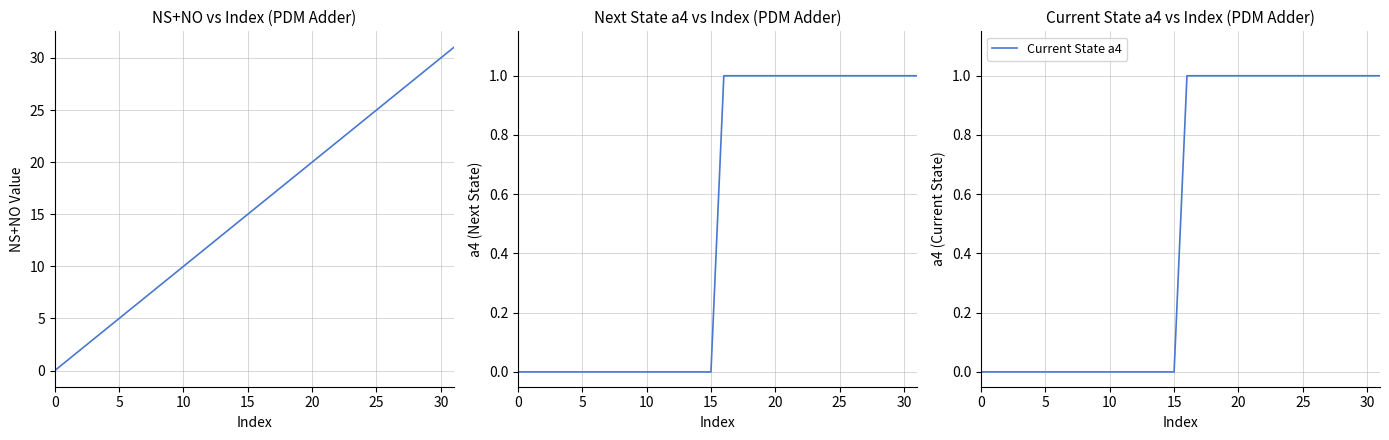

Which series has the largest total across all categories?

NS+NO